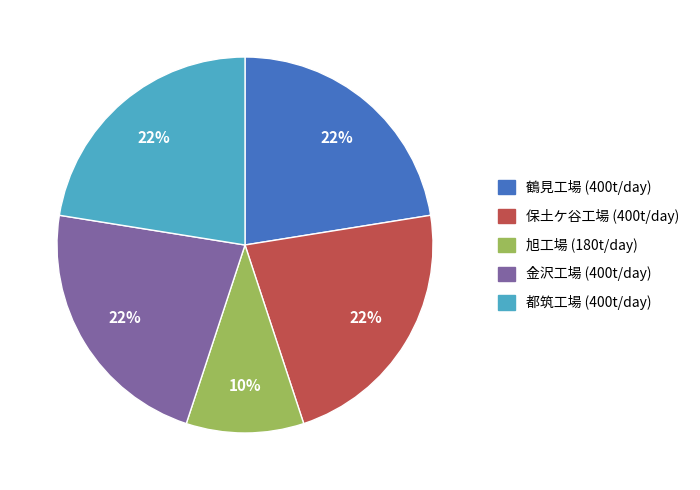

Approximately how many times larger is the value at 都筑工場 compared to 金沢工場?

1.0